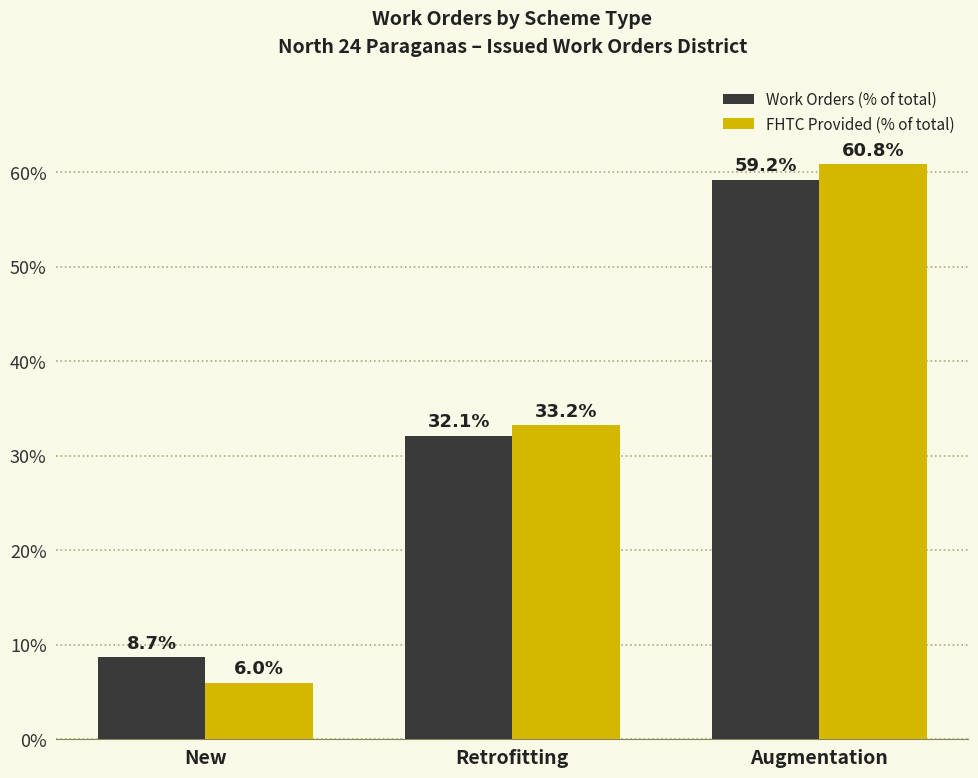

List the labels in order of Work Orders (% of total) value, largest first.

Augmentation, Retrofitting, New